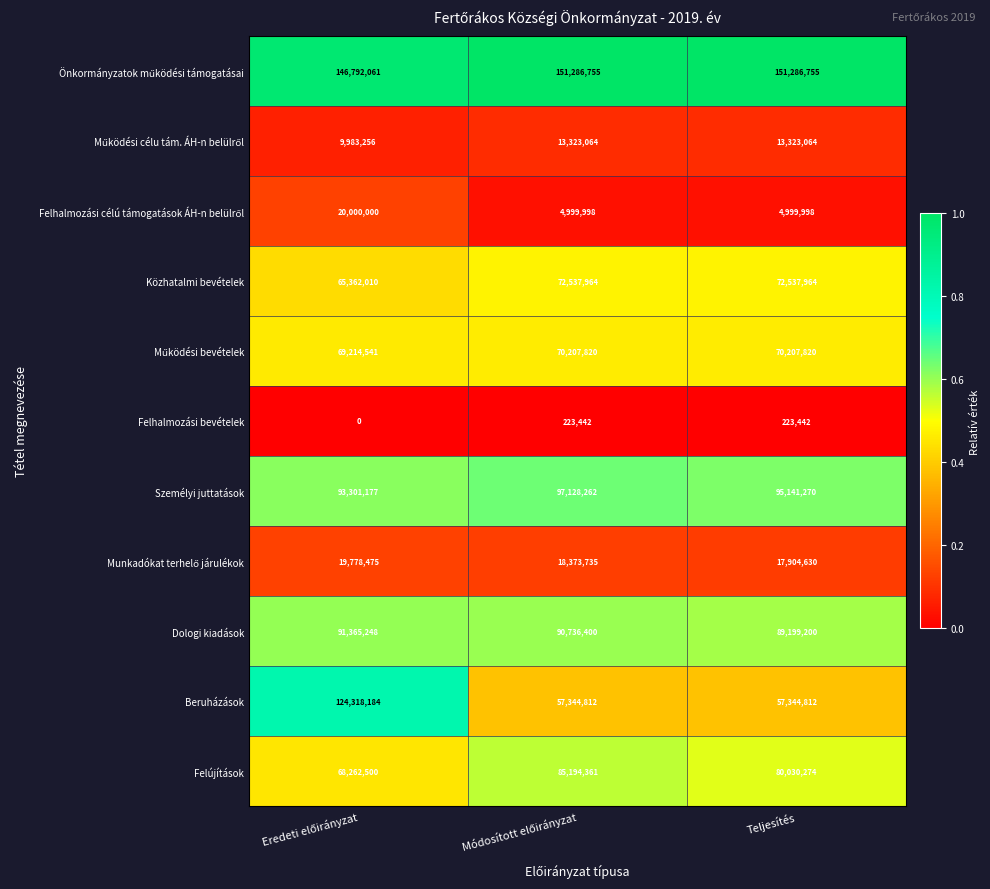

What is the highest value of the Felújítások series?

85194361